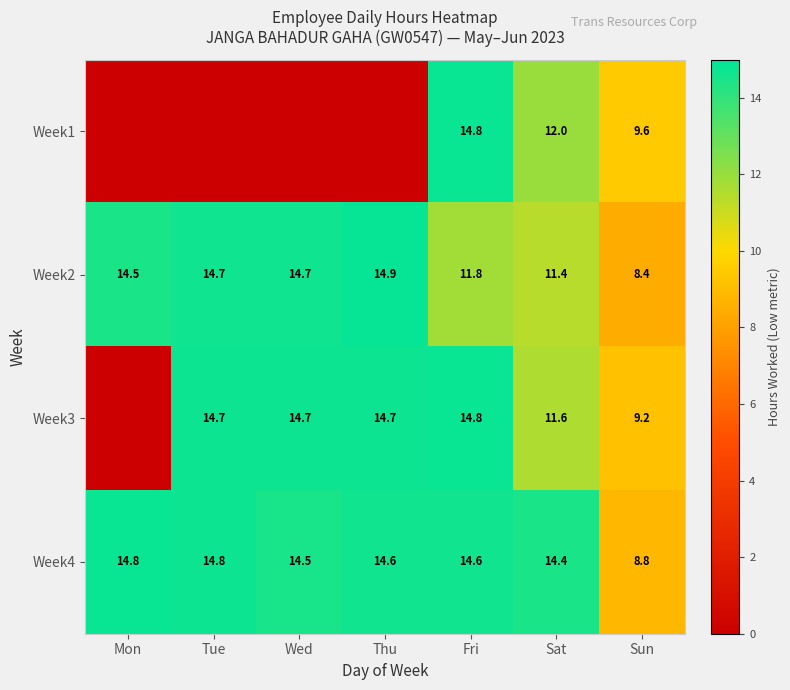

What is the difference between the Week3 values at Tue and Sun?

5.5